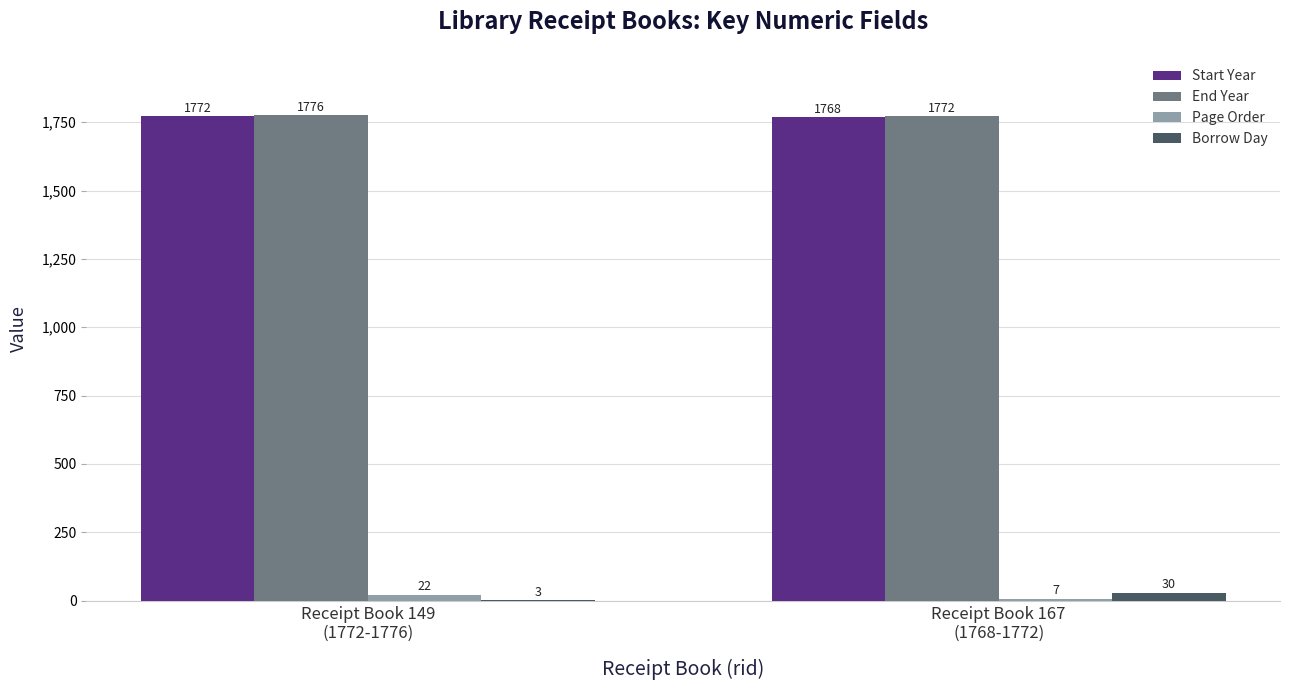

Count the Page Order values in the range 7 to 22.

2